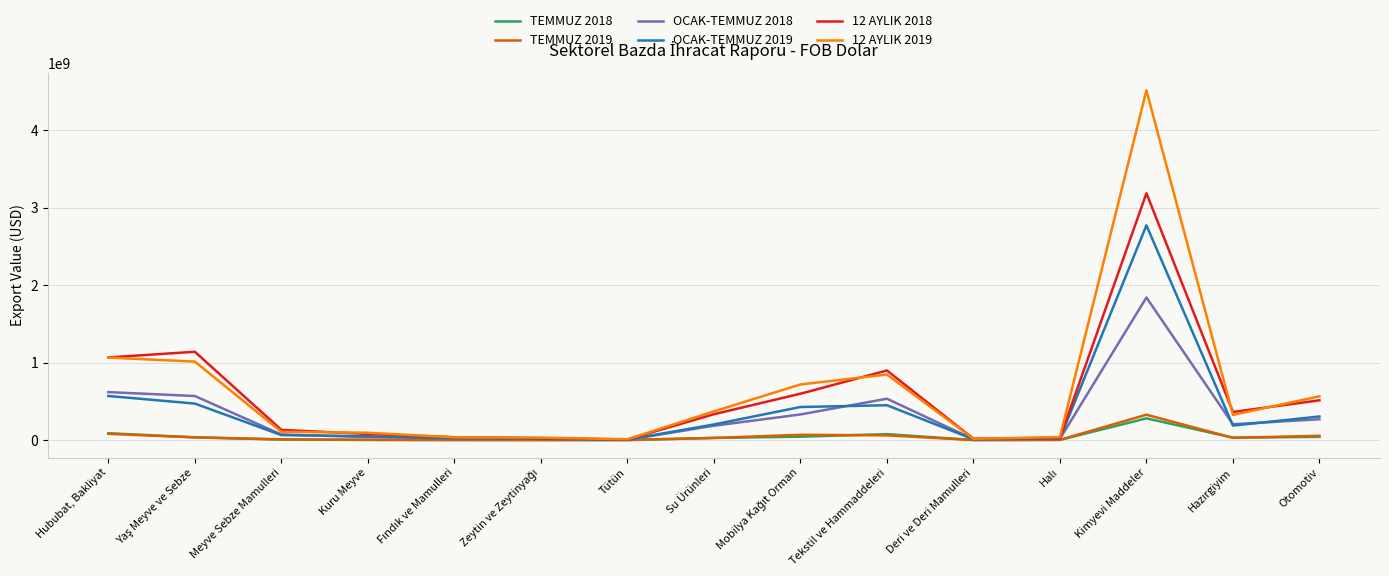

Is it true that TEMMUZ 2019 equals 4681250.8 at Kuru Meyve?

True